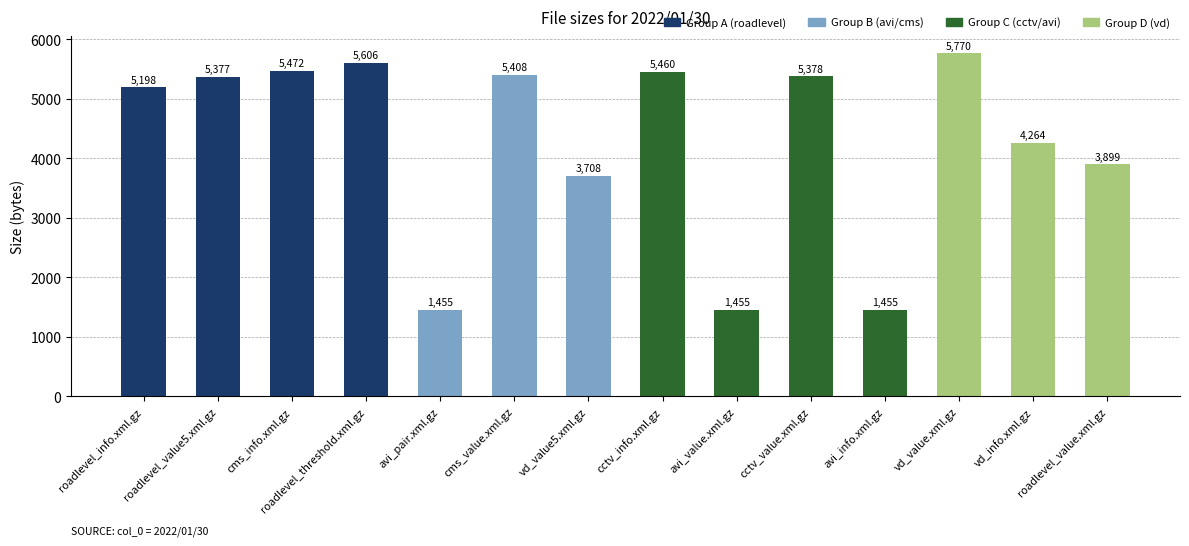

The value at vd_value.xml.gz is 3450. True or false?

False